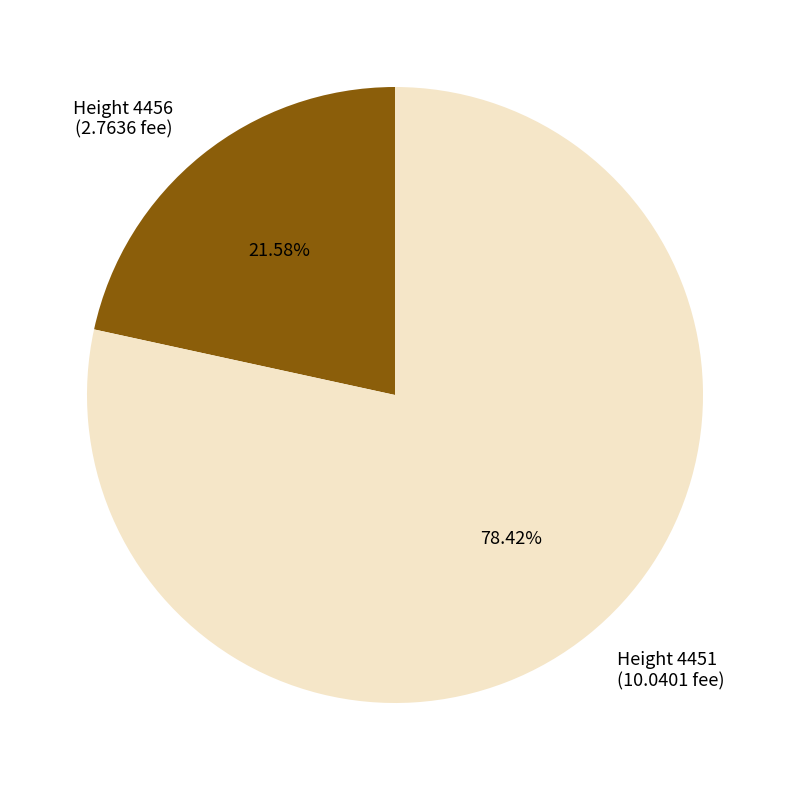

Do Height 4456 (2.7636 fee) and Height 4451 (10.0401 fee) together represent more than half of the pie?

Yes